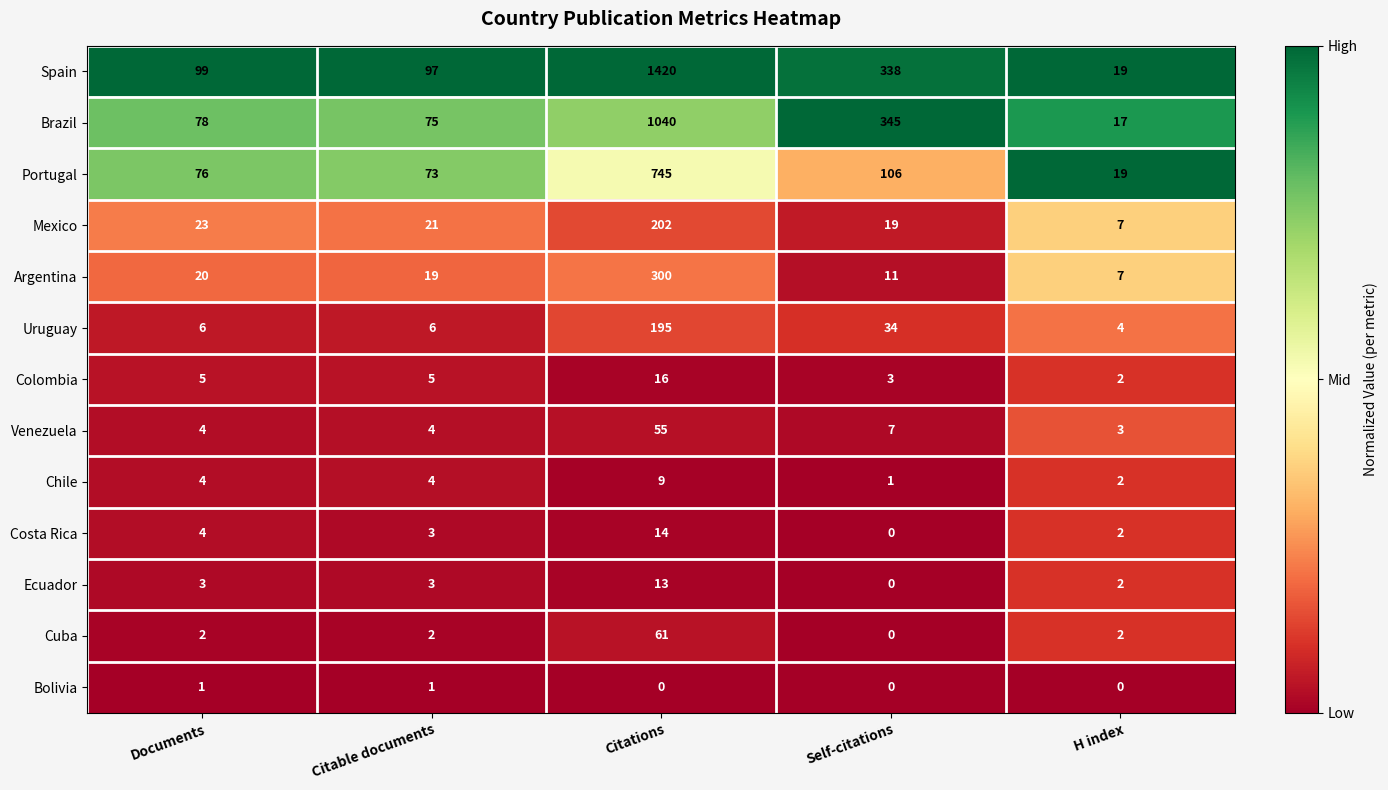

At how many categories does at least one series exceed 0?

5